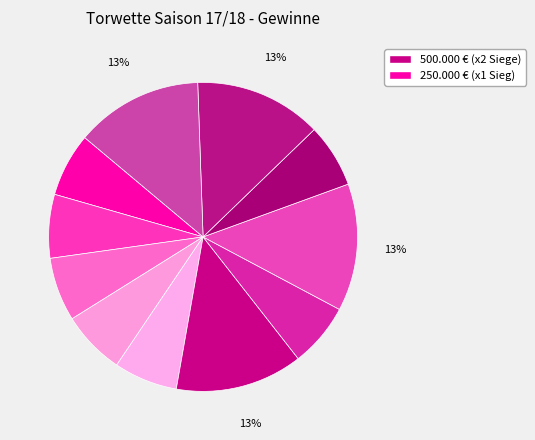

Count the number of slices in the pie.

11